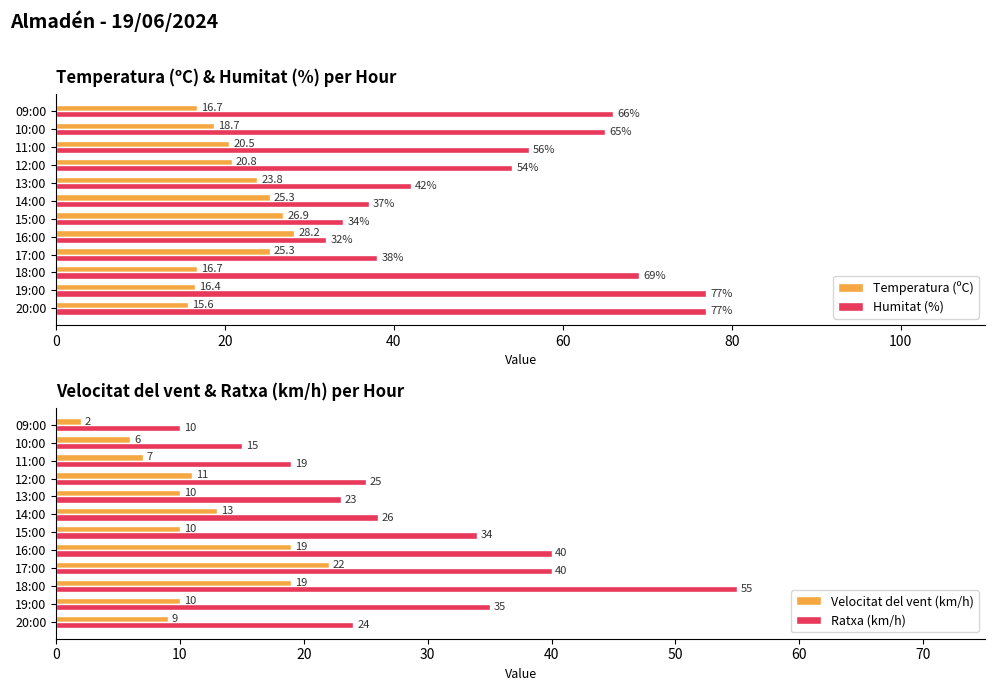

Is the value of Temperatura (ºC) at 12:00 greater than the value of Humitat (%) at 09:00?

No